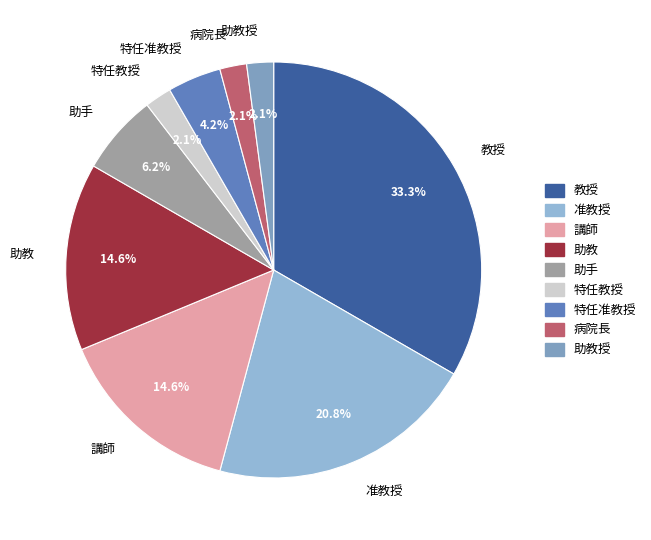

Which slice is the largest?

教授